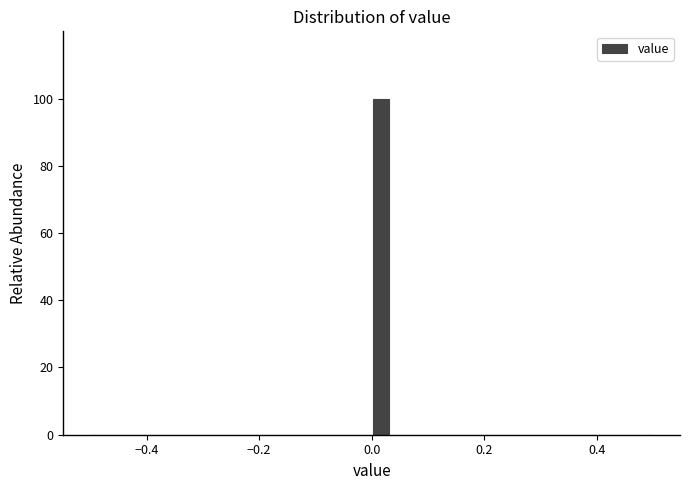

Around what value on the x-axis is the tallest bar? Give the approximate position of its centre, as read against the axis.

0.02